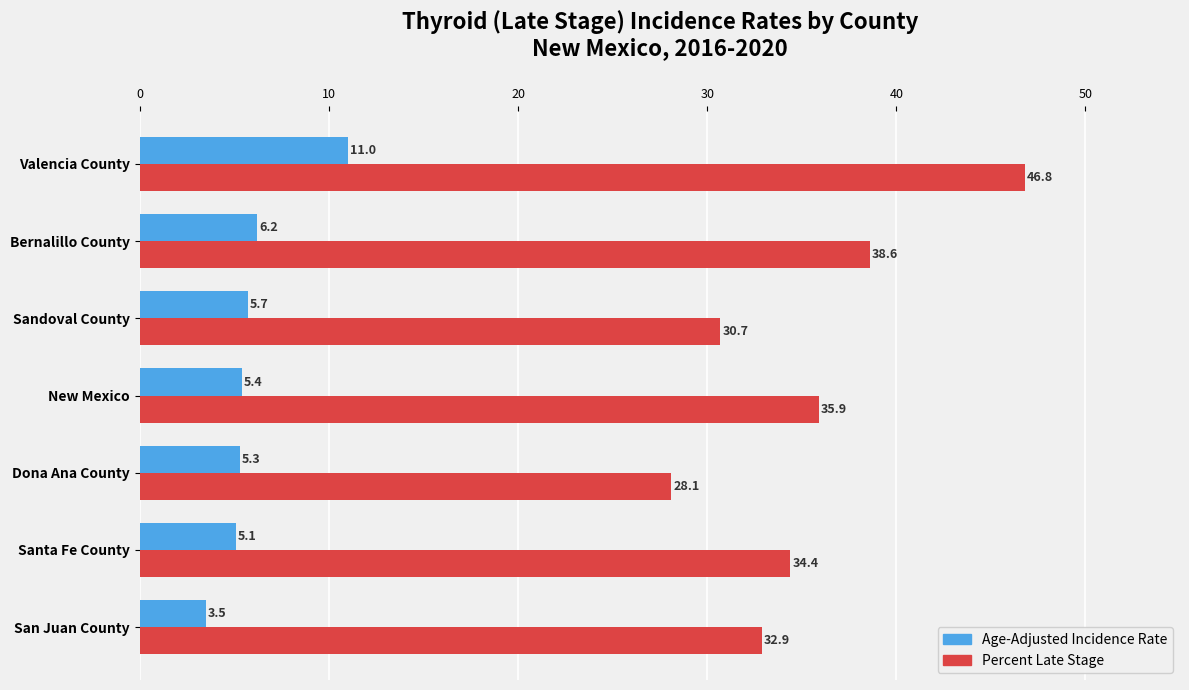

What is the lowest value of the Percent Late Stage series?

28.1